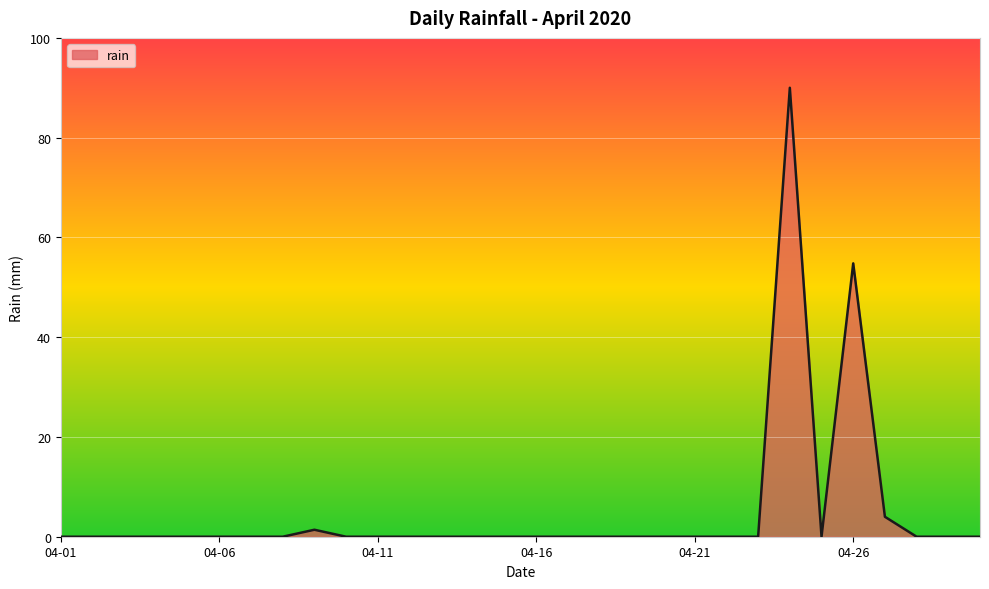

What is the average value?

5.0